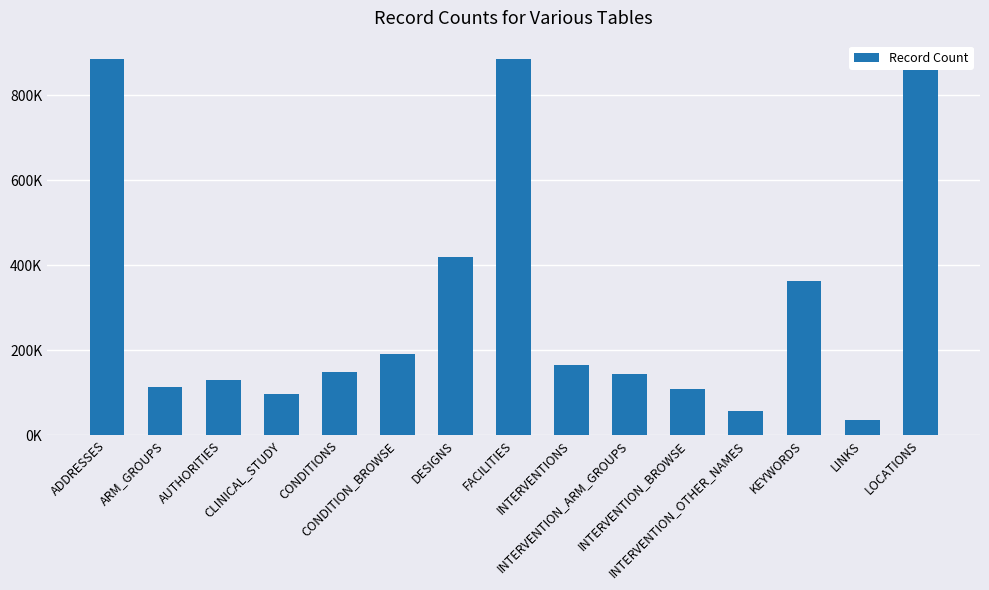

What is the greatest value displayed?

883651